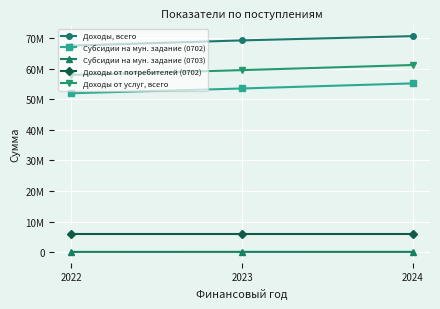

Which category has the highest value in the Доходы от услуг, всего series?

2024